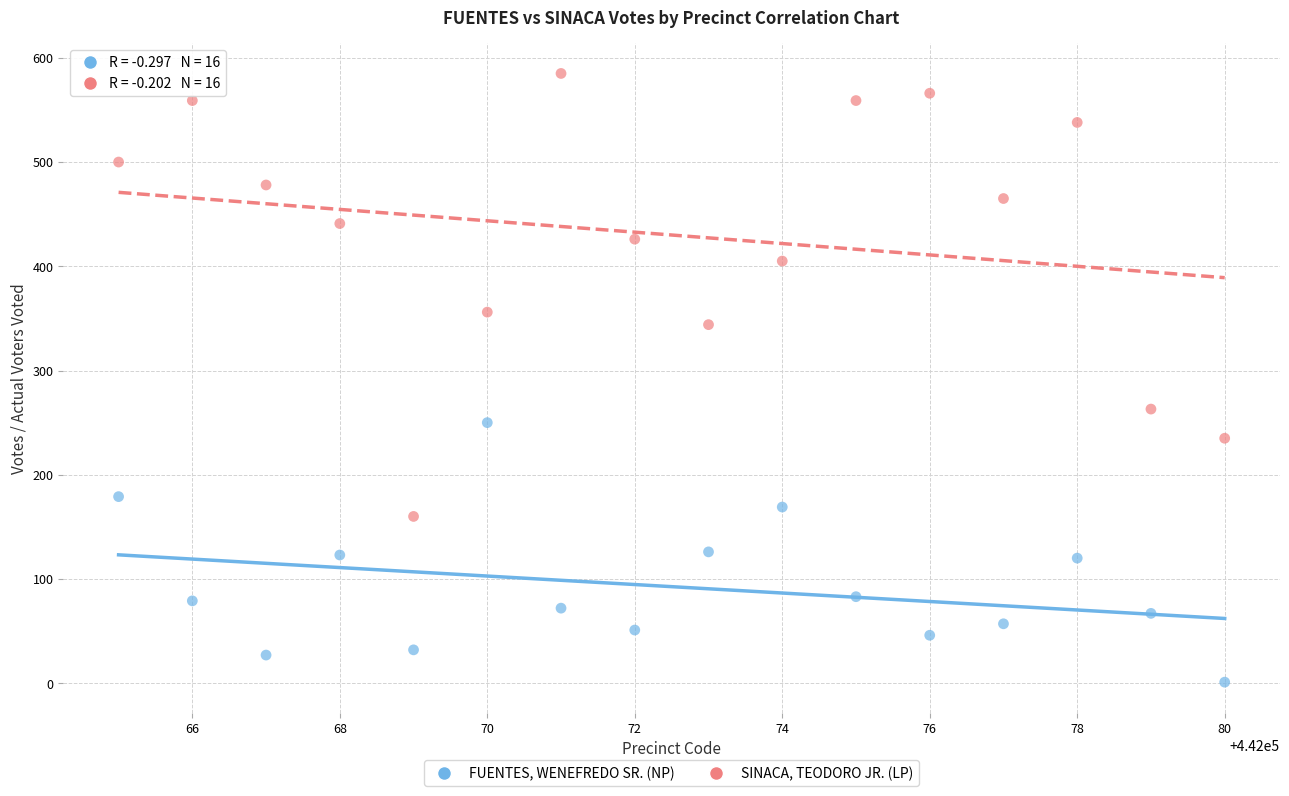

What are all the series names shown in the legend?

FUENTES, WENEFREDO SR. (NP), SINACA, TEODORO JR. (LP)